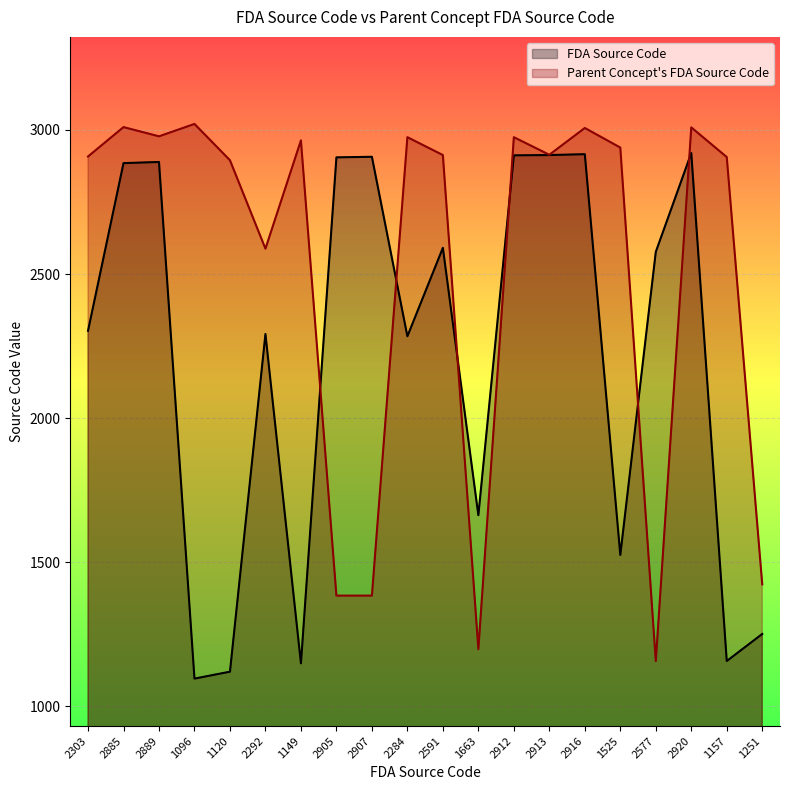

How many intersections are there between FDA Source Code and Parent Concept FDA Source Code?

6